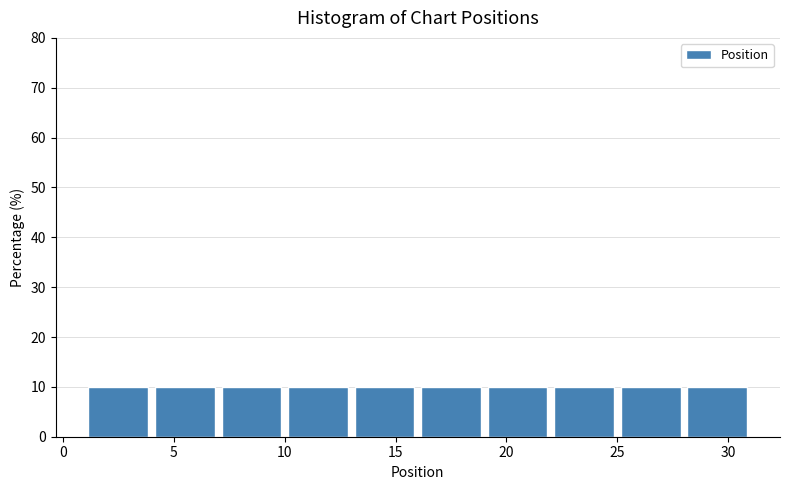

Reading left to right, transcribe this chart: for each bar, give the range it covers on the x-axis and its height. The values are not printed on the chart, so give them approximately, as read against the axis.

1 to 4: 10
4 to 7: 10
7 to 10: 10
10 to 13: 10
13 to 16: 10
16 to 19: 10
19 to 22: 10
22 to 25: 10
25 to 28: 10
28 to 31: 10